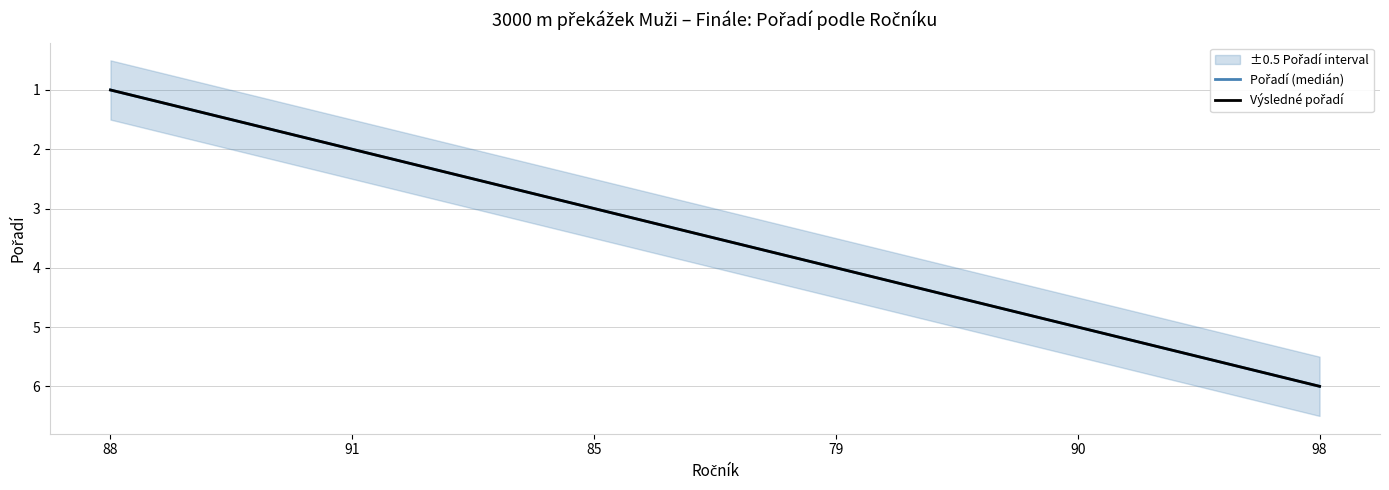

Is it true that Výsledné pořadí equals 4 at 91?

False